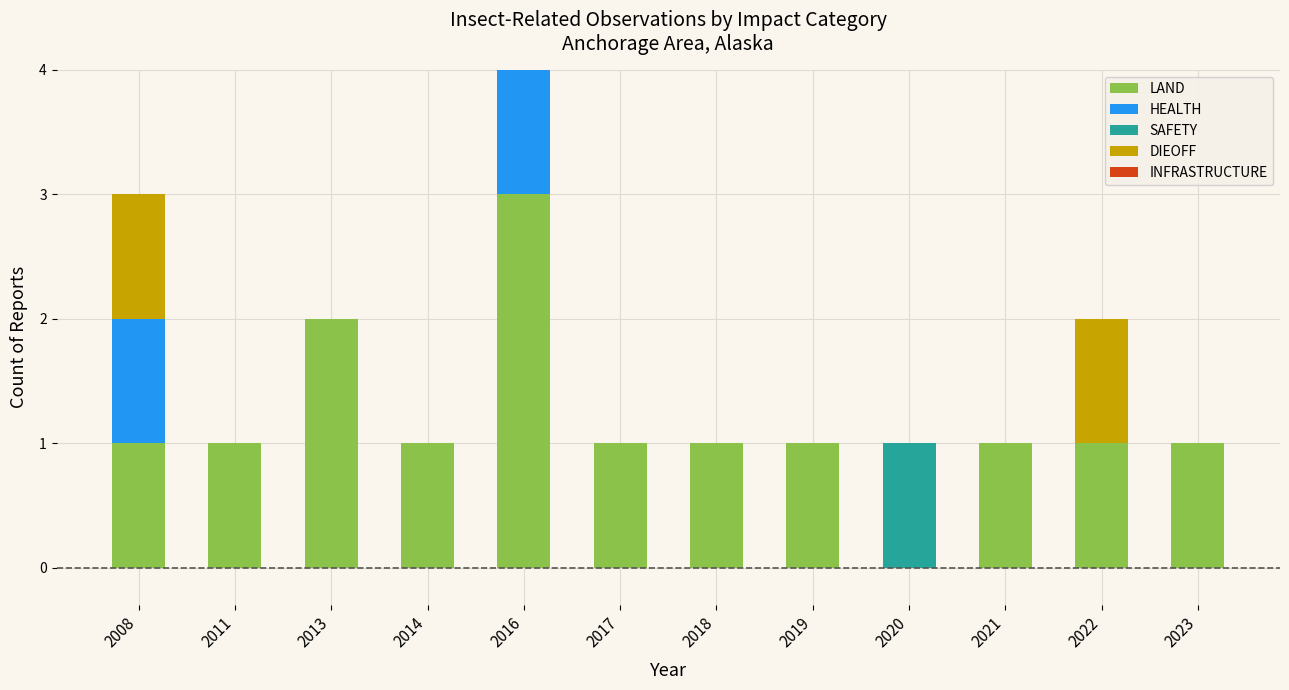

At which category is the sum across all series the highest?

2016